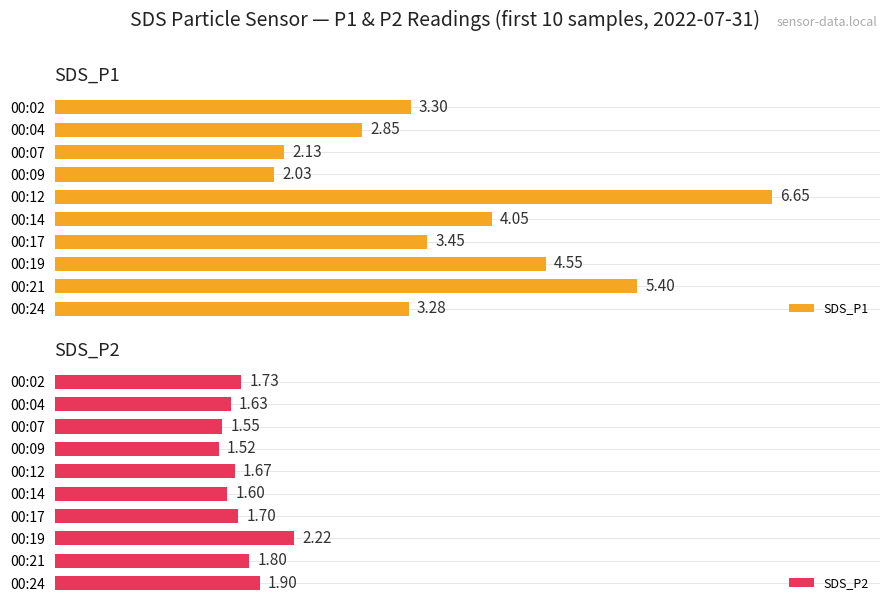

What is the approximate value of SDS_P2 at 00:04?

1.6